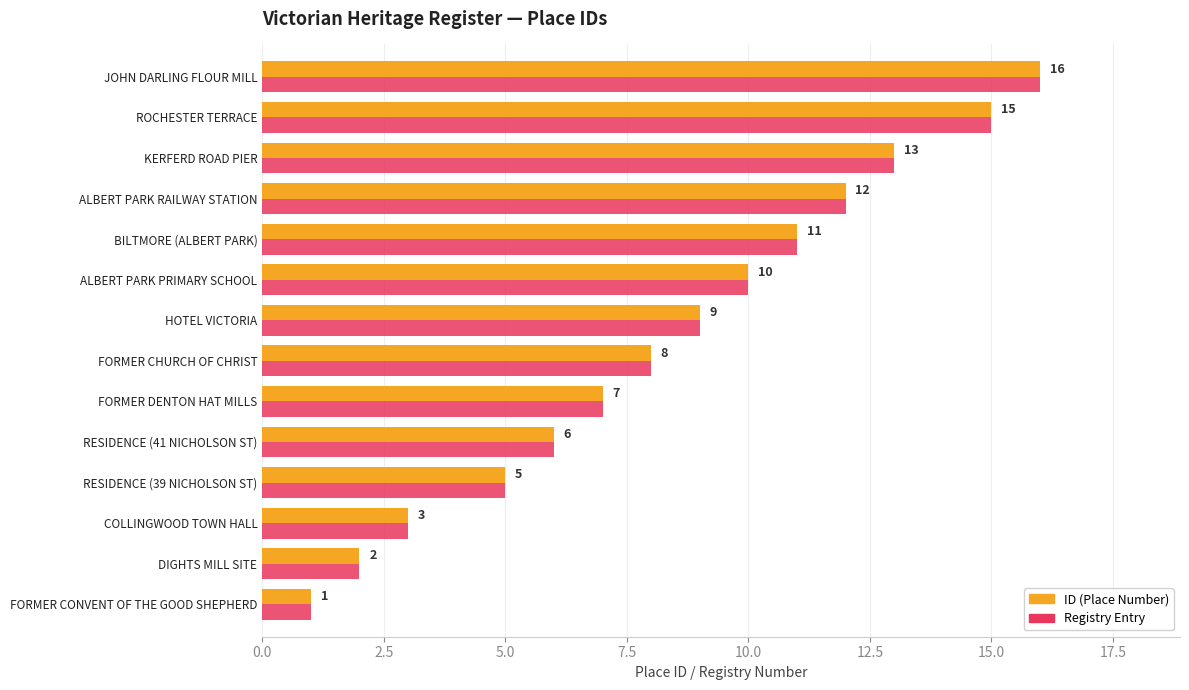

What is the difference between the ID (Place Number) values at RESIDENCE (41 NICHOLSON ST) and FORMER CONVENT OF THE GOOD SHEPHERD?

5